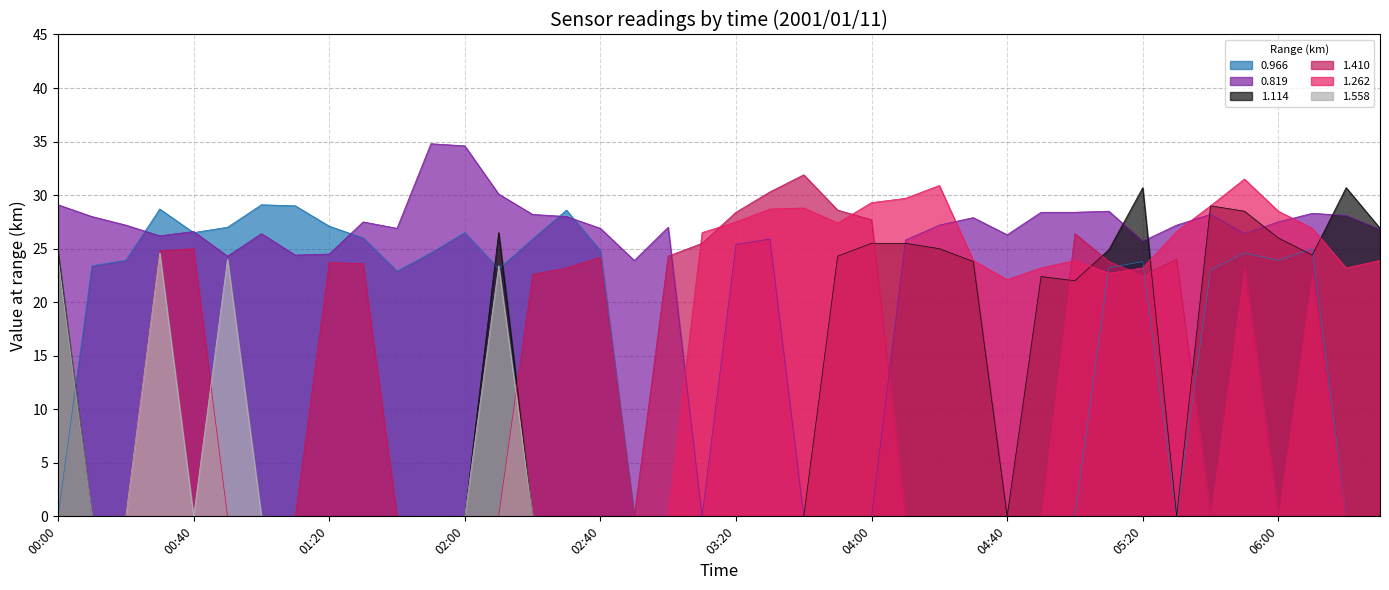

What is the average value of the 1.558 series?

2.4